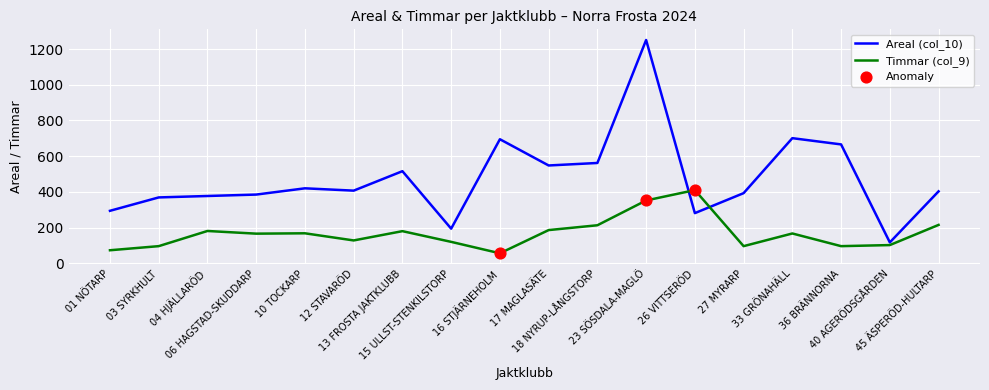

Which series has the largest range (max minus min)?

Areal (col_10)